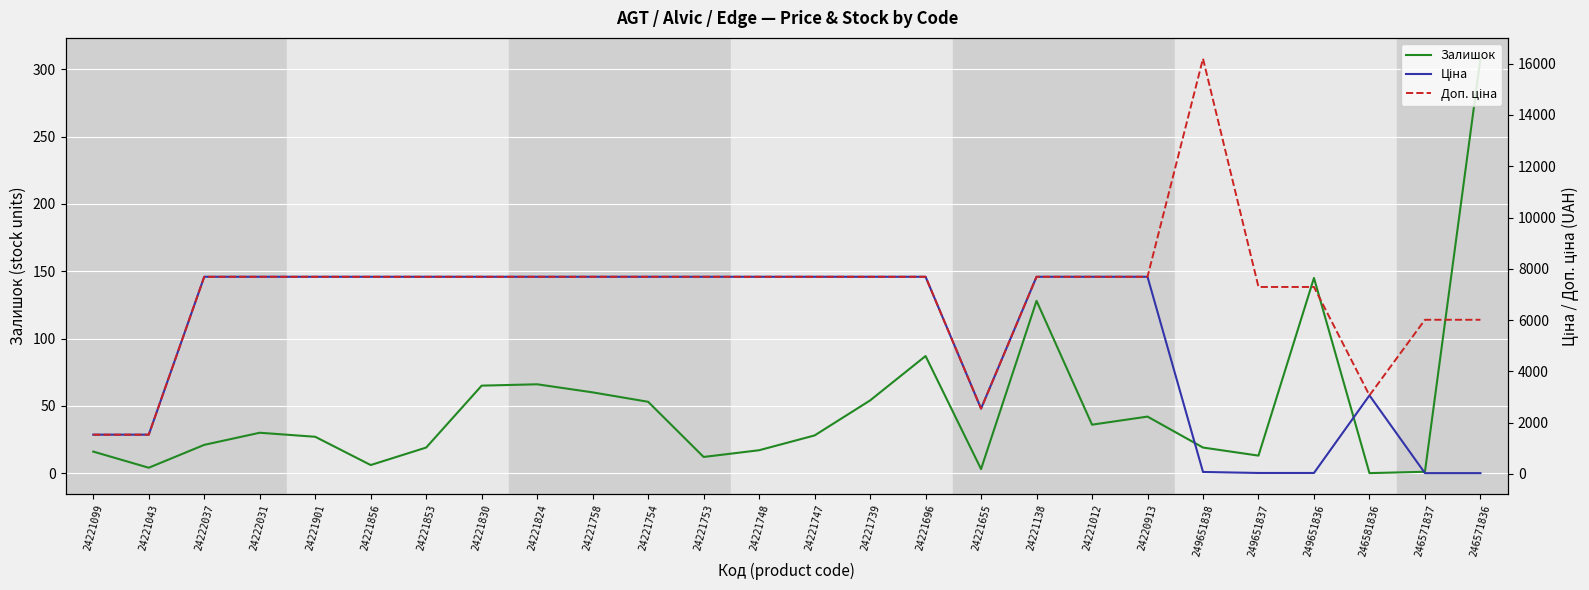

Between 246571836 and 24221901, which is larger?

246571836